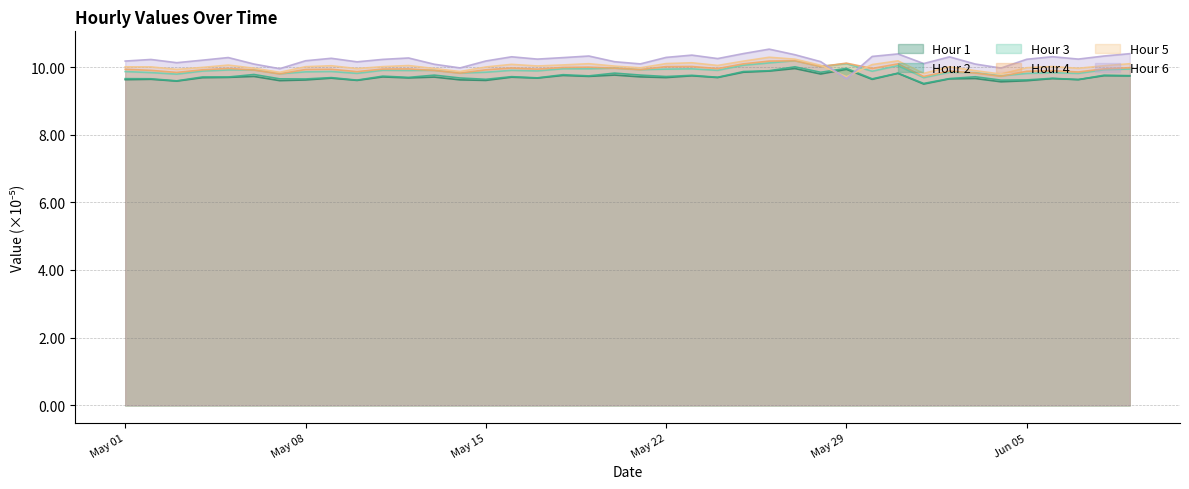

What is the greatest value displayed?

10.5